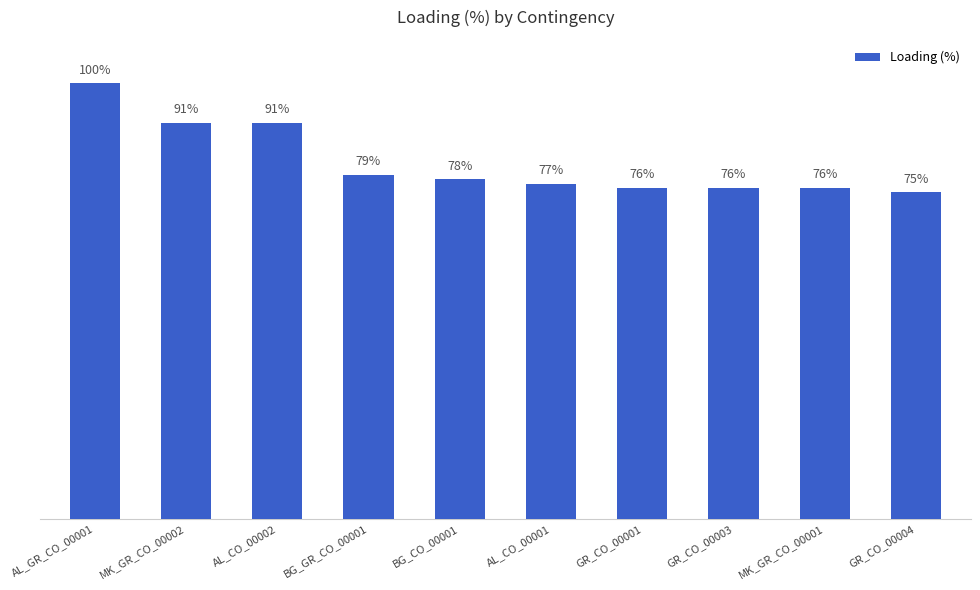

Which category has the lowest value across all series?

GR_CO_00004